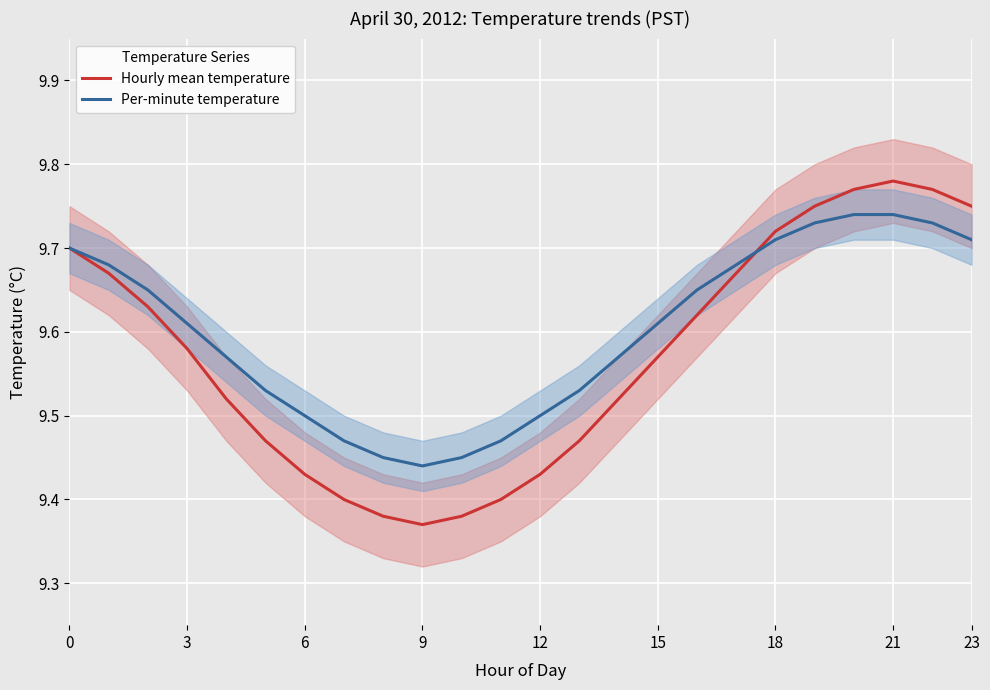

At which category does Hourly mean temperature reach its first local valley?

9